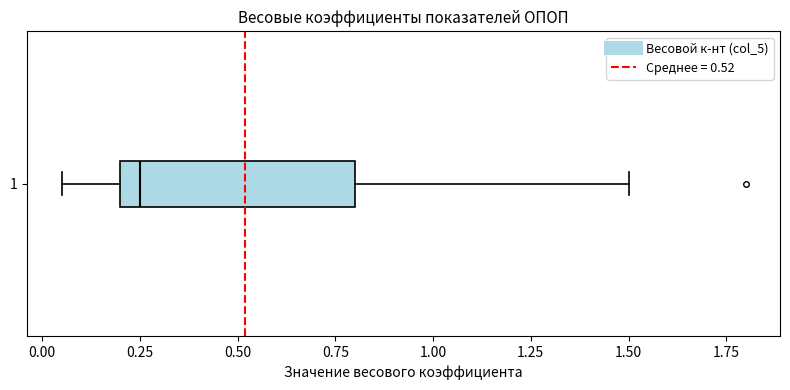

Transcribe this box plot: give where the median line is, the range the box spans, and where the two whiskers end, as read against the x-axis. The values are not printed on the chart, so give them approximately, as read against the axis.

median 0.25, box 0.20 to 0.80, whiskers 0.05 to 1.50